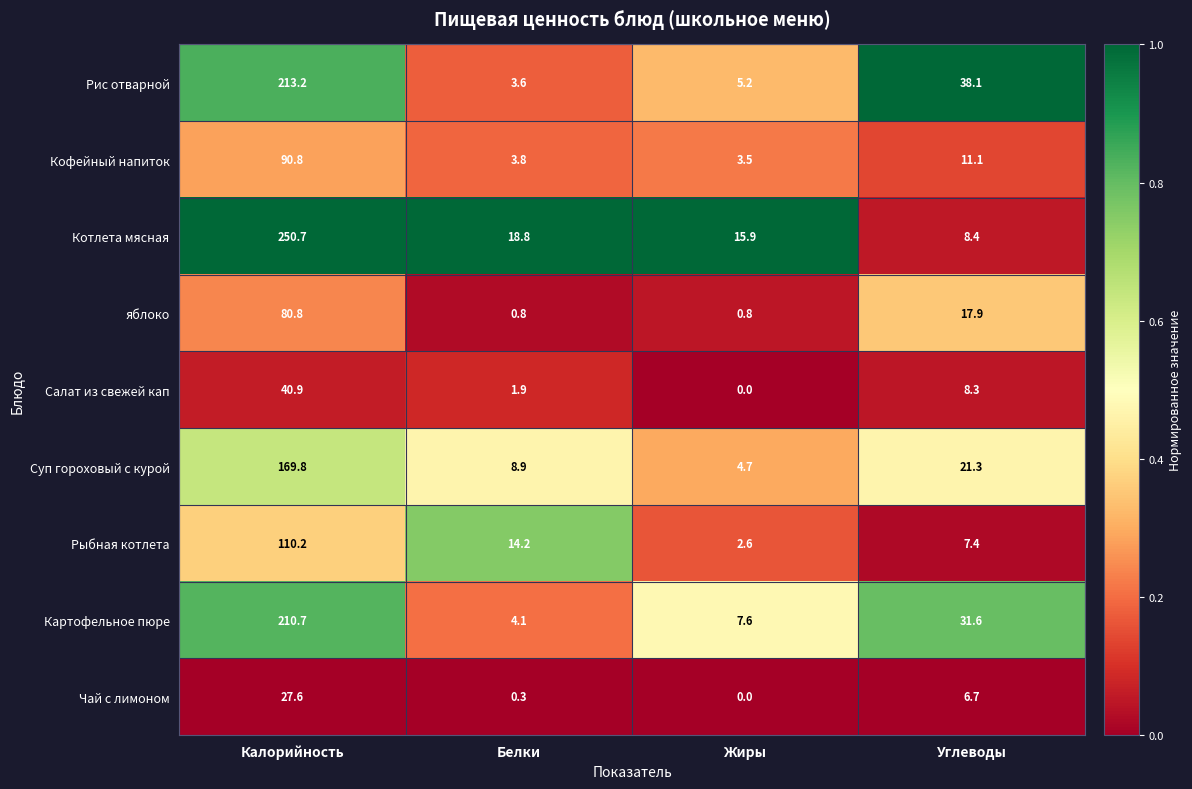

What is the average value of the Чай с лимоном series?

8.7